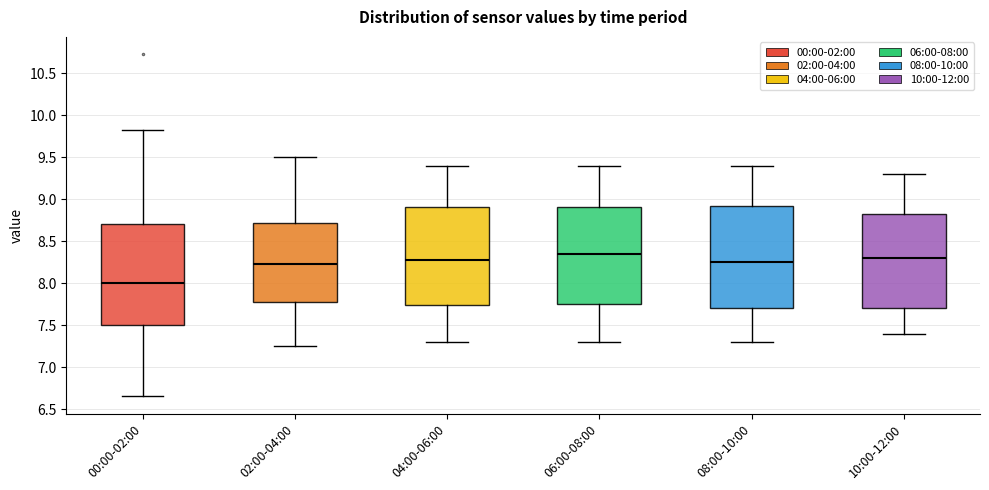

Reading left to right, read every box against the y-axis: the position of its median line, the range the box covers, and the ends of its whiskers. The values are not printed on the chart, so give them approximately, as read against the axis.

00:00-02:00: median 8.00, box 7.50 to 8.70, whiskers 6.65 to 9.80
02:00-04:00: median 8.25, box 7.80 to 8.70, whiskers 7.25 to 9.50
04:00-06:00: median 8.30, box 7.75 to 8.90, whiskers 7.30 to 9.40
06:00-08:00: median 8.35, box 7.75 to 8.90, whiskers 7.30 to 9.40
08:00-10:00: median 8.25, box 7.70 to 8.95, whiskers 7.30 to 9.40
10:00-12:00: median 8.30, box 7.70 to 8.85, whiskers 7.40 to 9.30